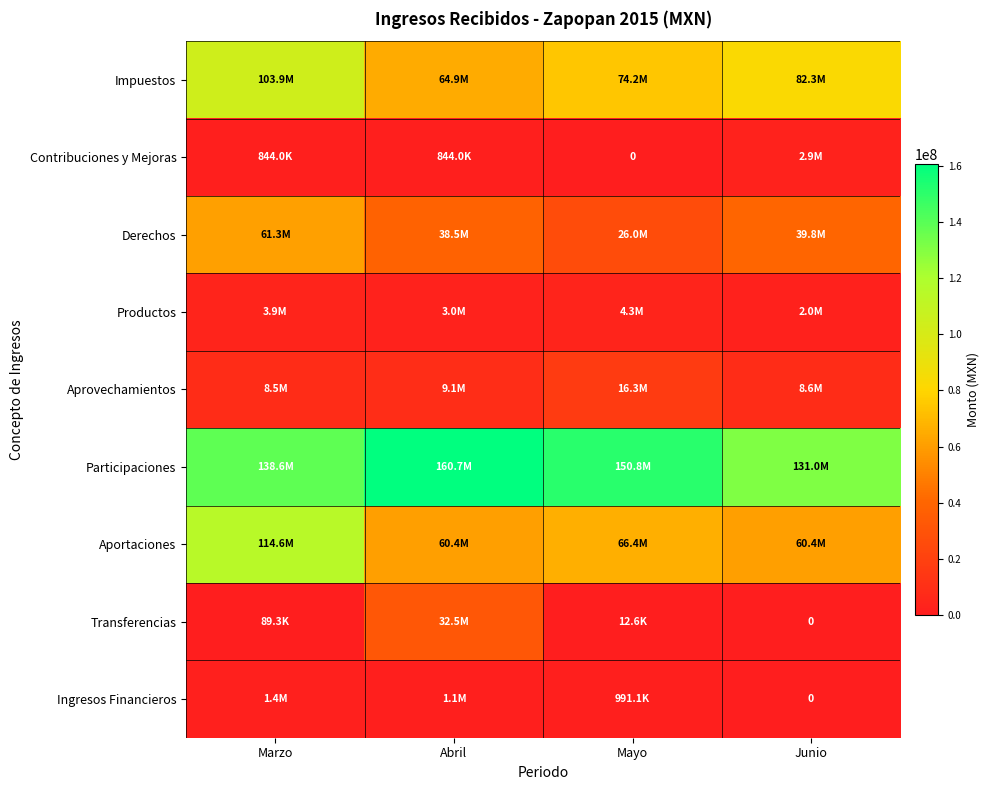

Is it true that Derechos equals 24794124.7 at Marzo?

False